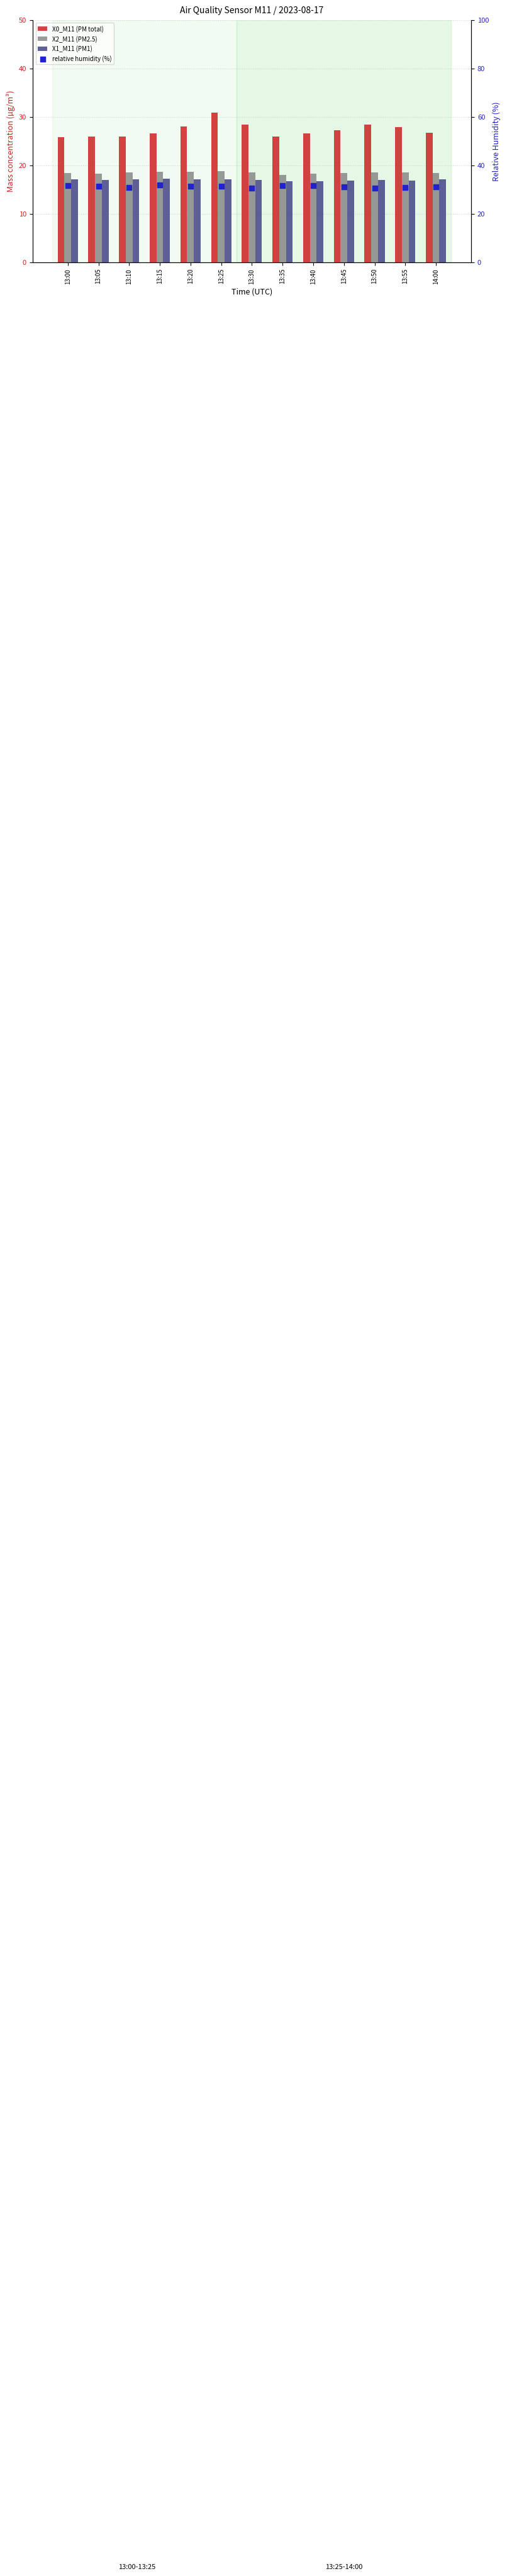

What are all the series names shown in the legend?

X0_M11 (PM total), X2_M11 (PM2.5), X1_M11 (PM1), relative humidity (%)